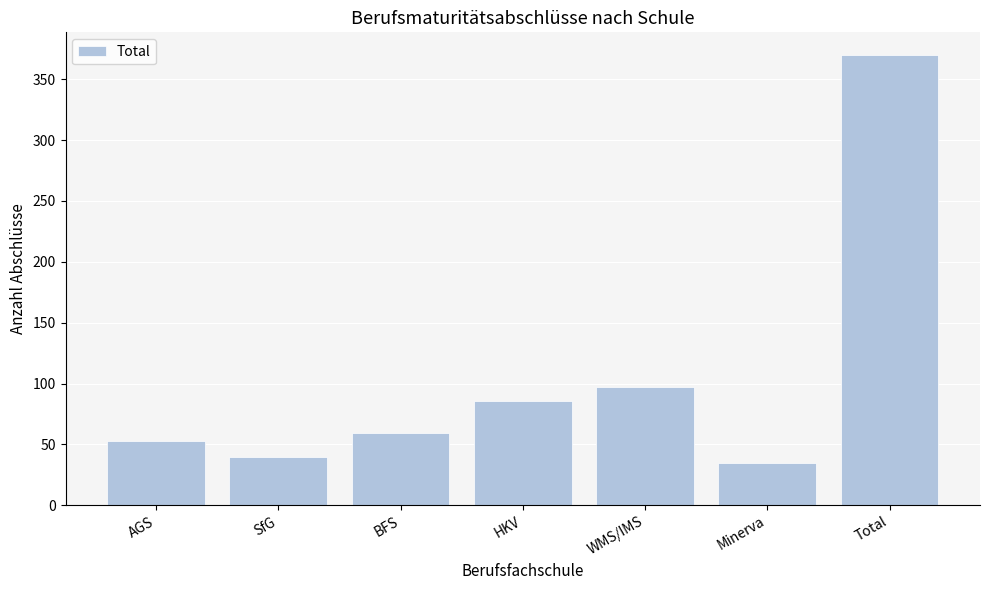

What is the label of the 1st bar from the left?

AGS